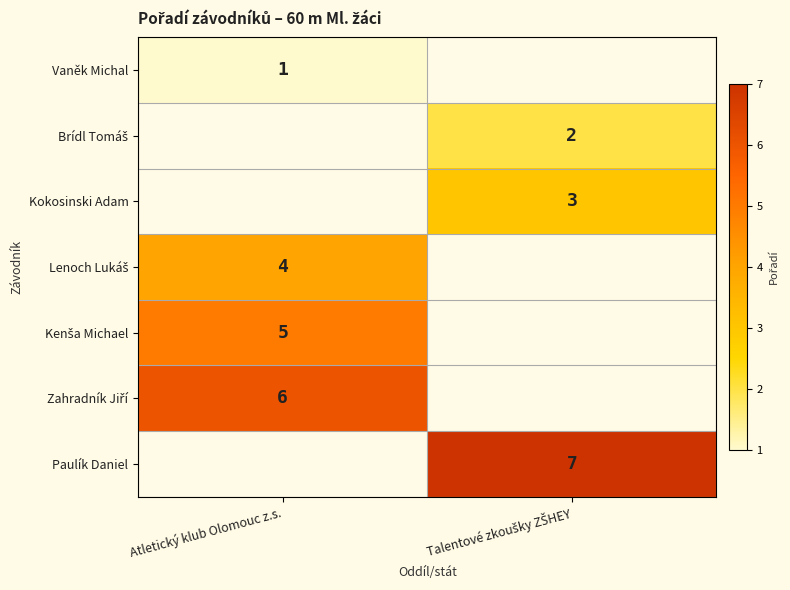

Which has a higher value, Talentové zkoušky ZŠHEY or Atletický klub Olomouc z.s.?

Atletický klub Olomouc z.s.